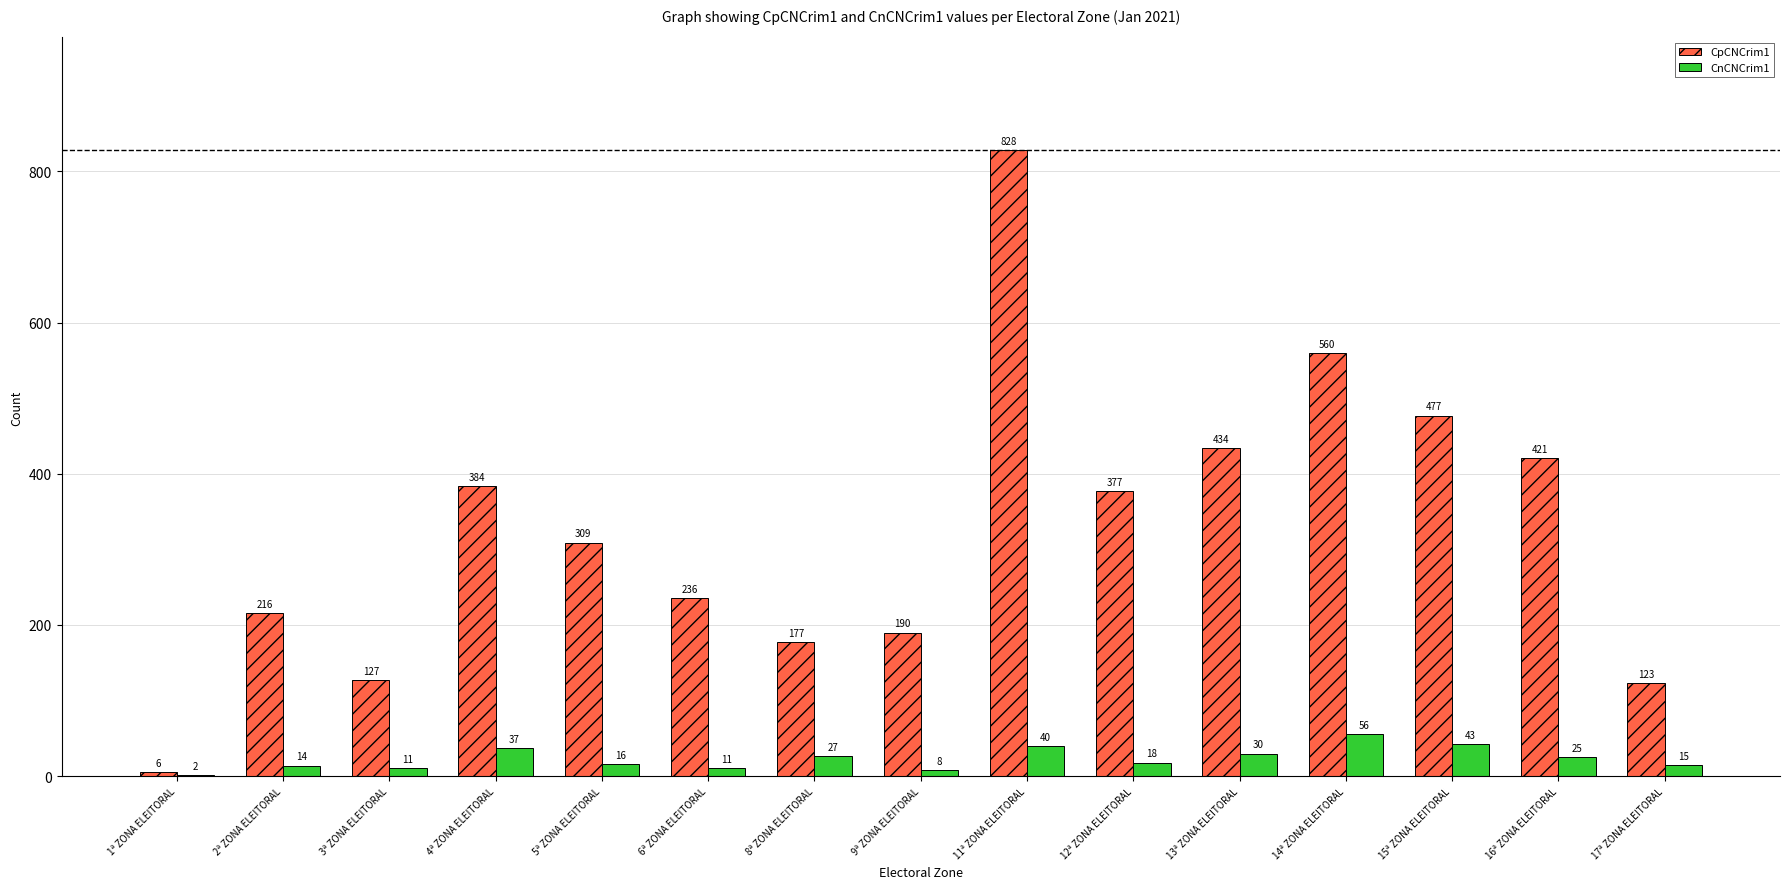

What is the maximum value shown in the chart?

828